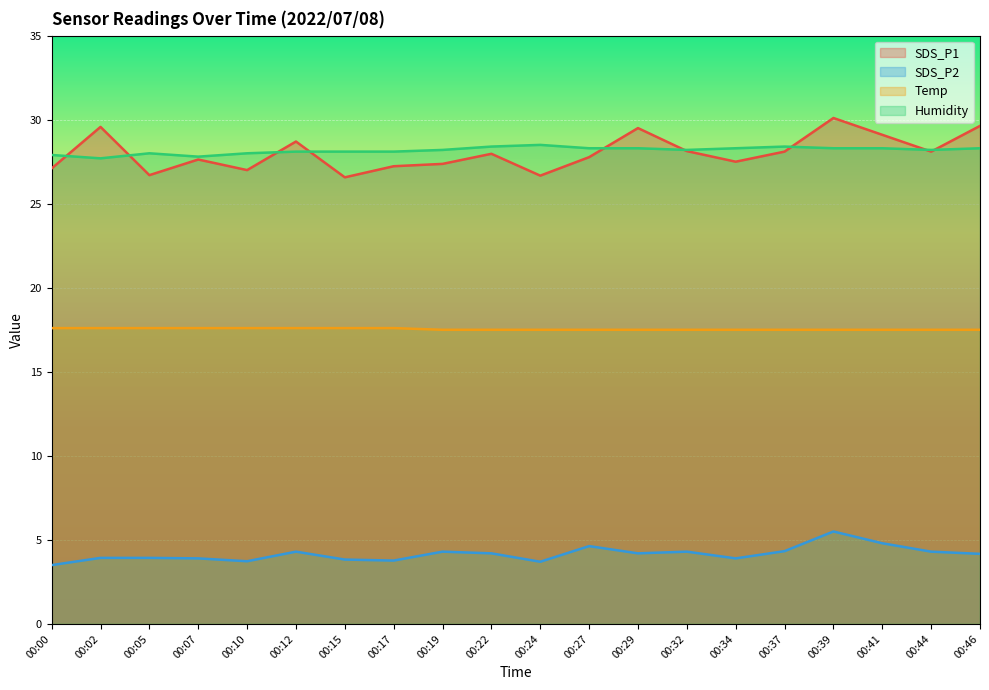

Which series has the widest spread of values?

SDS_P1